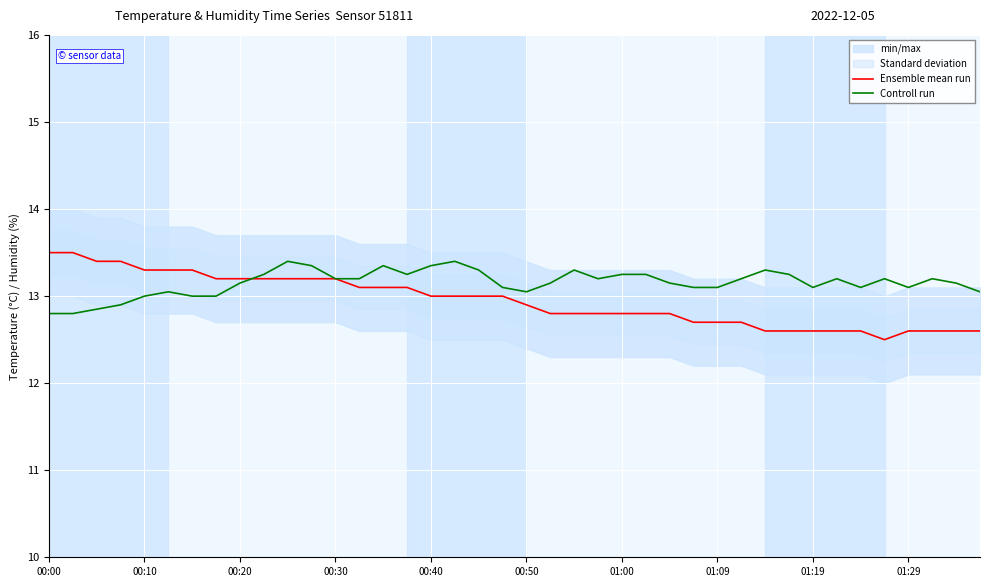

Which has a higher value, 16 or 13?

13